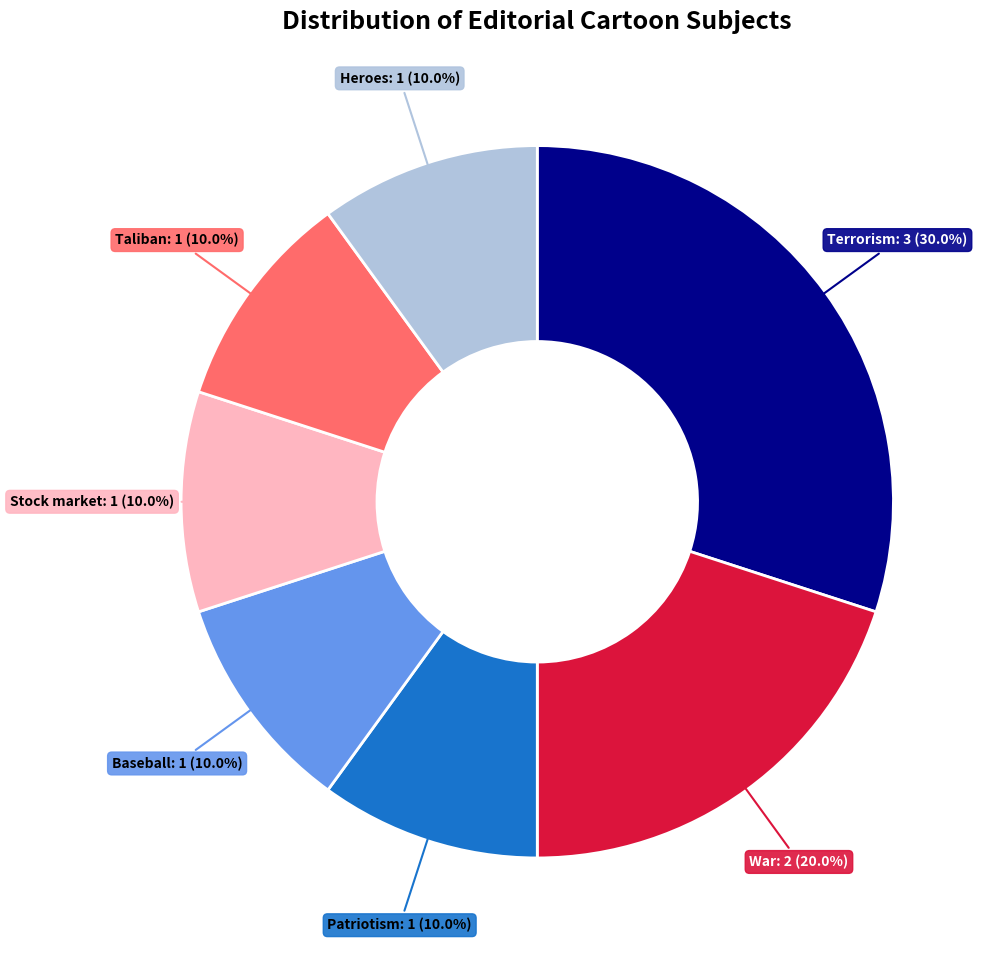

Is there any slice that represents more than half of the pie?

No